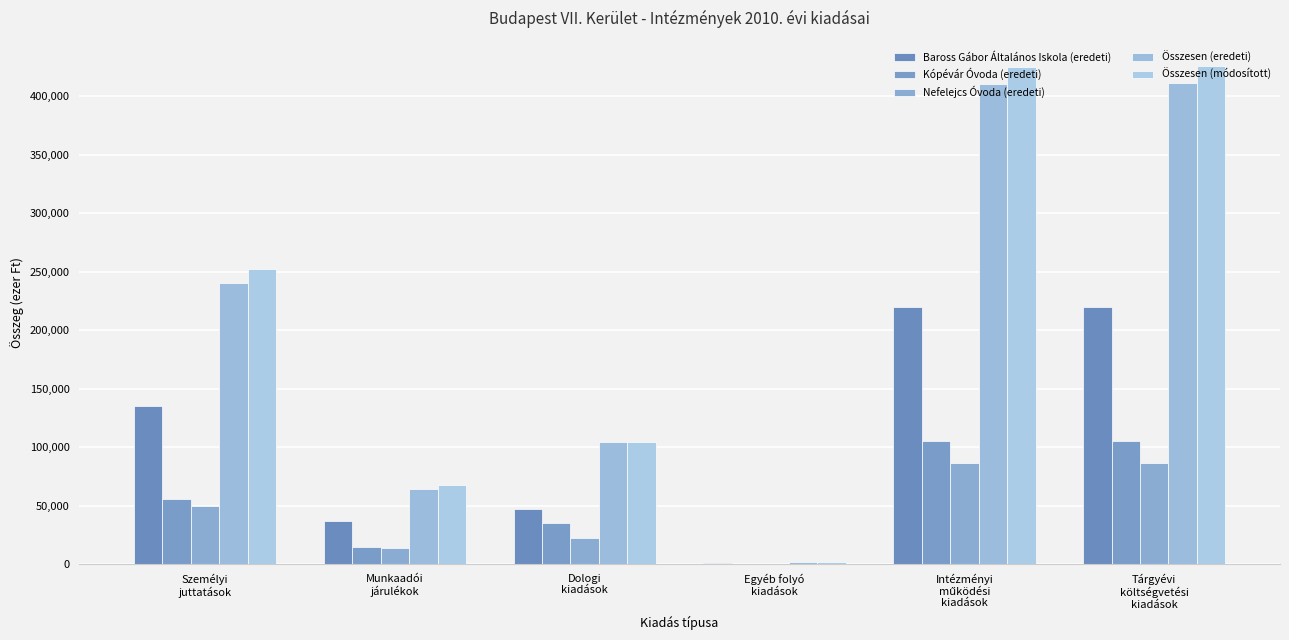

How many groups of bars are there?

6